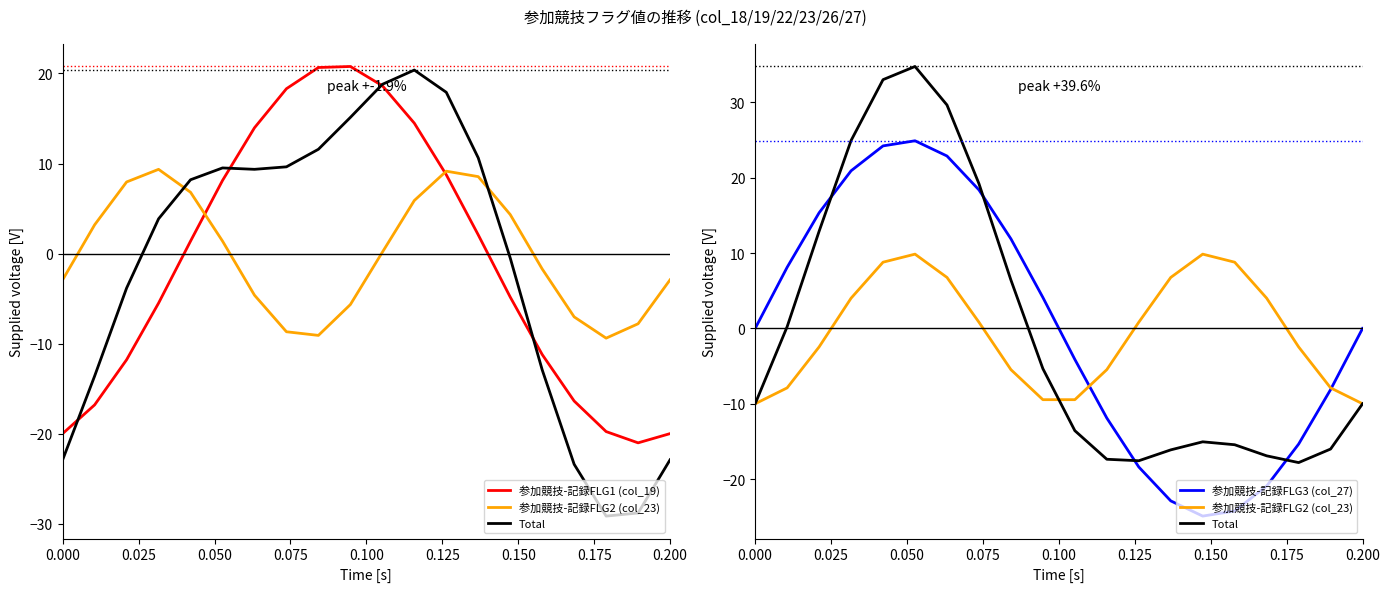

How many lines are shown in the chart?

4